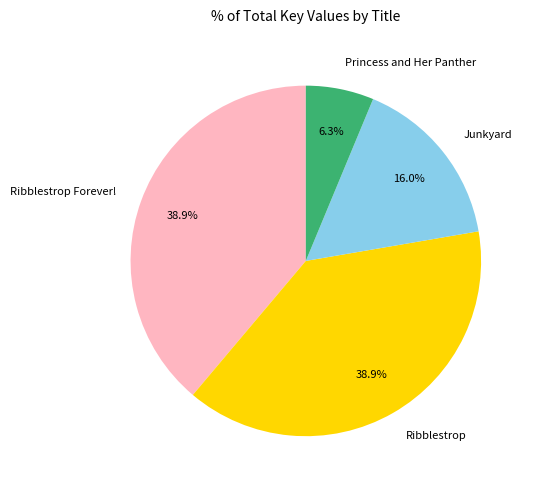

Which category has the smallest portion of the pie?

Princess and Her Panther